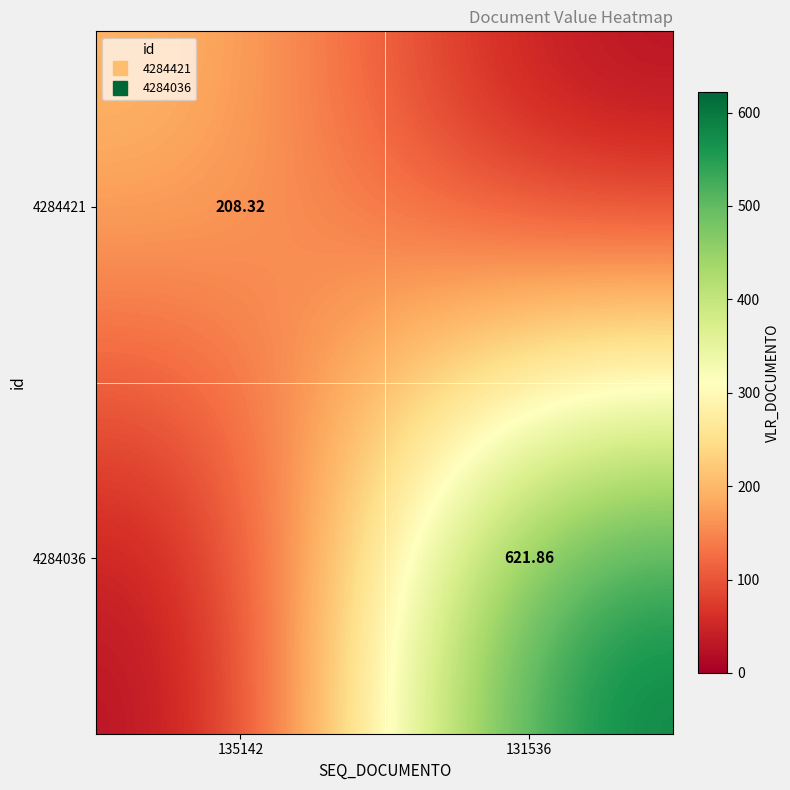

What is the average value of the 4284036 series?

310.9